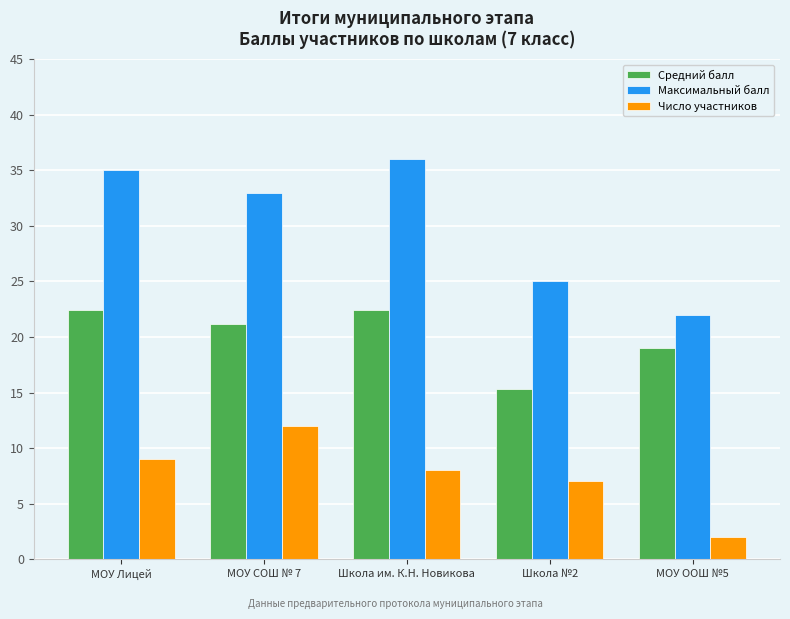

Which series has the widest spread of values?

Максимальный балл